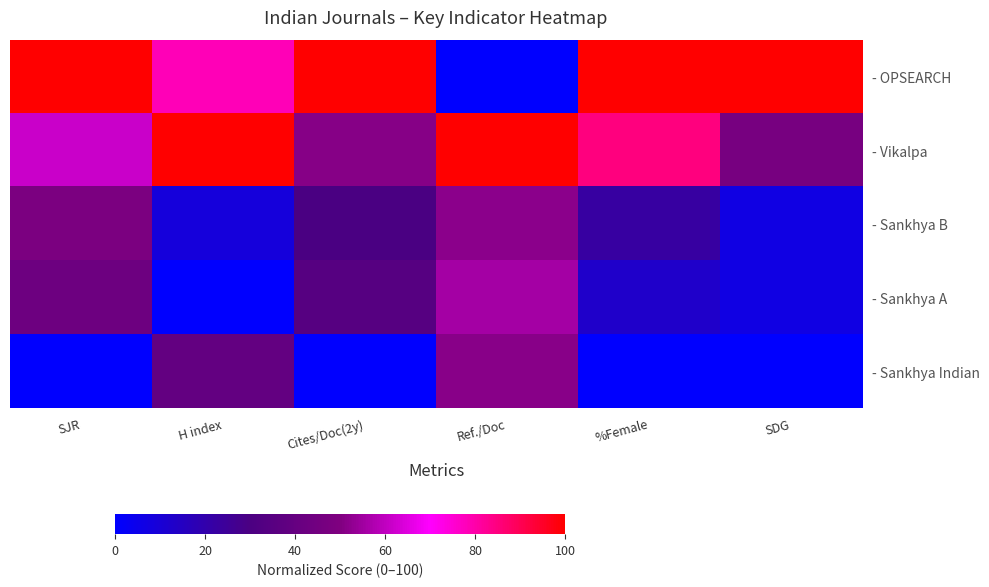

What is the total value across all series at H index?

226.1